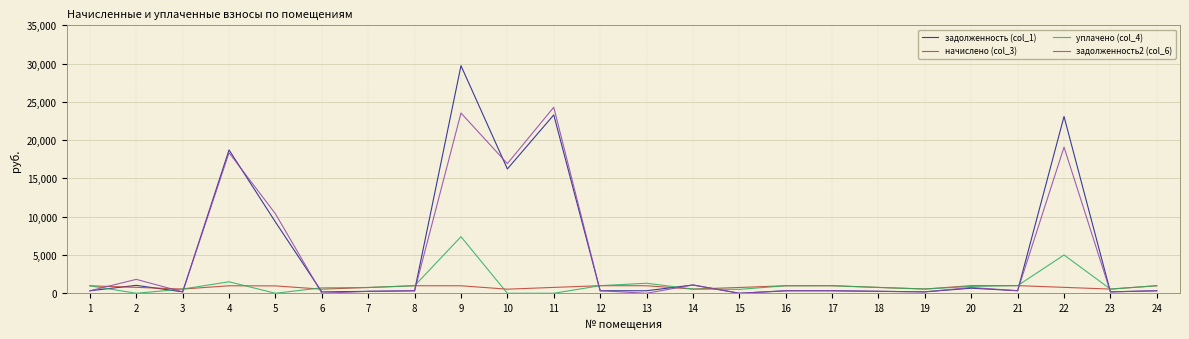

Rank the series by their maximum value, from lowest to highest.

начислено (col_3), уплачено (col_4), задолженность2 (col_6), задолженность (col_1)